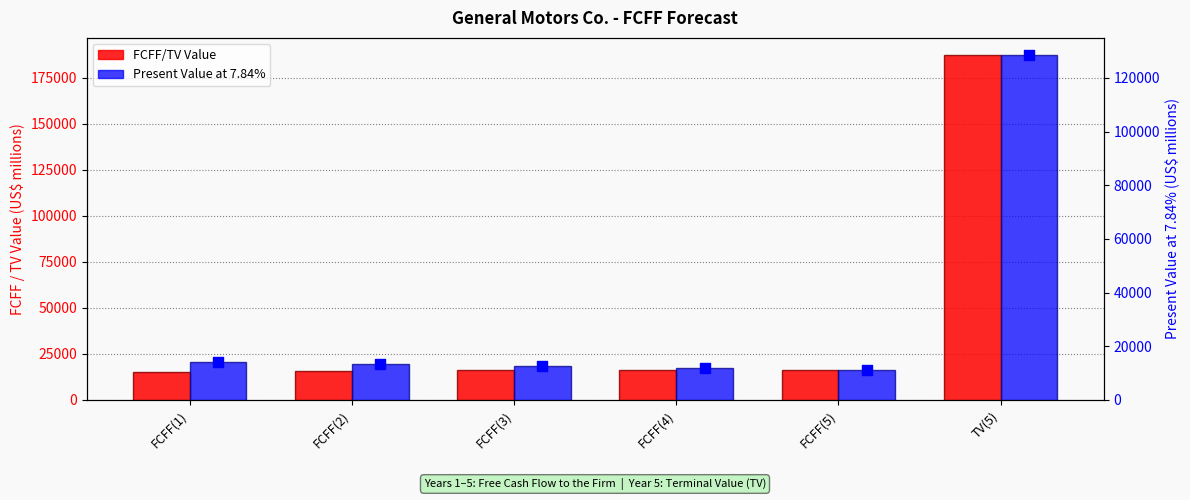

Which series has the largest Y range (max minus min)?

FCFF/TV Value